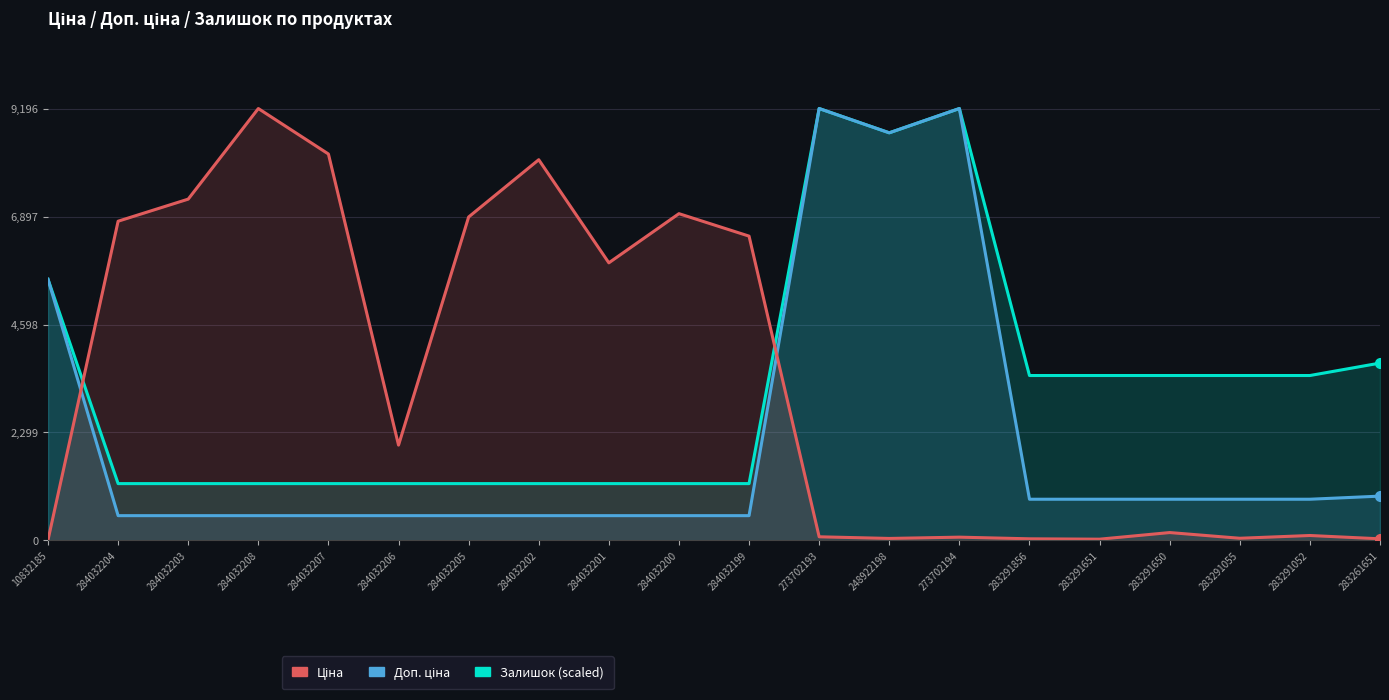

What are all the series names shown in the legend?

Доп. ціна, Ціна, Залишок (scaled)